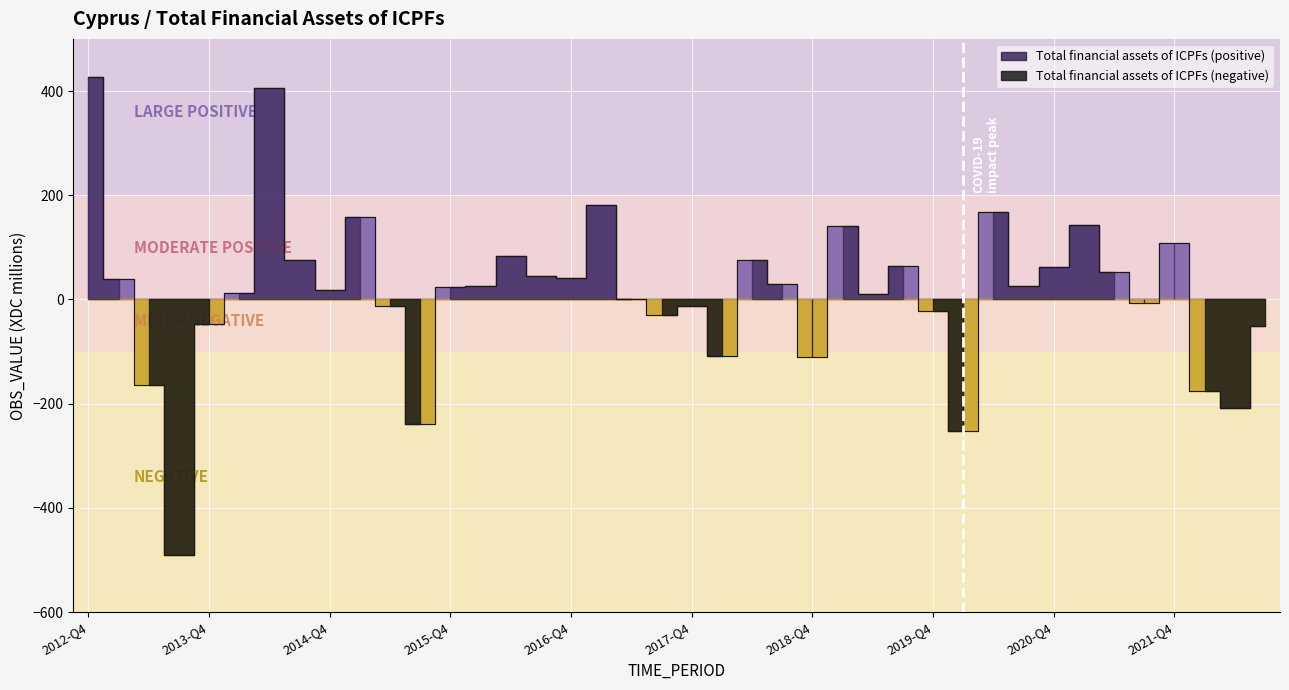

Reading left to right, what are all the values shown in this chart?

427.7	39.5	-165.0	-490.7	-46.6	11.7	405.3	76.1	18.8	157.6	-12.5	-239.3	23.5	26.1	83.7	44.4	42.0	180.3	0.5	-29.2	-12.5	-107.6	76.2	29.5	-109.8	141.5	10.0	64.6	-22.4	-252.3	167.2	25.1	61.4	143.3	52.8	-6.3	108.5	-176.4	-208.0	-50.1